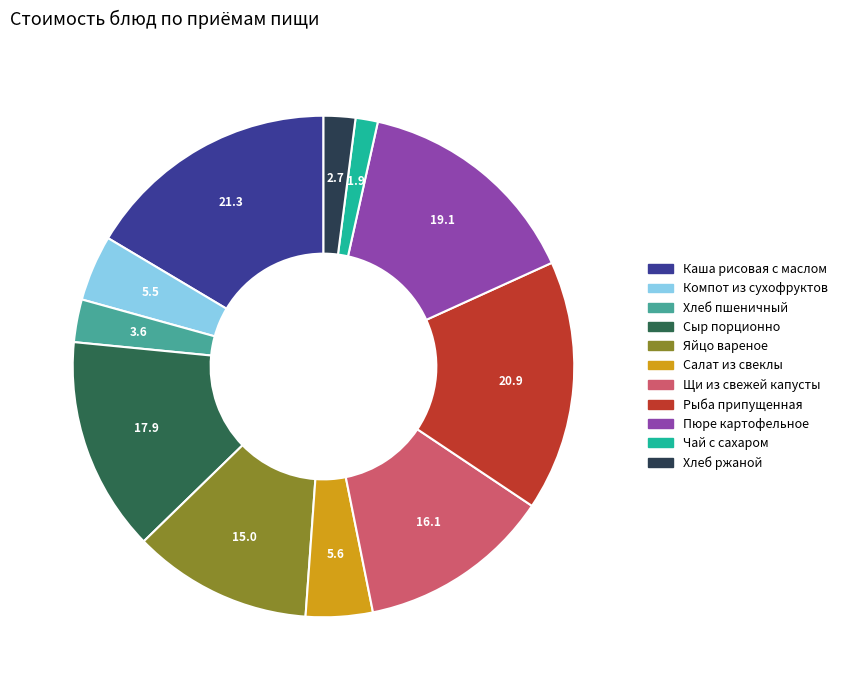

Is there any slice that represents more than half of the pie?

No